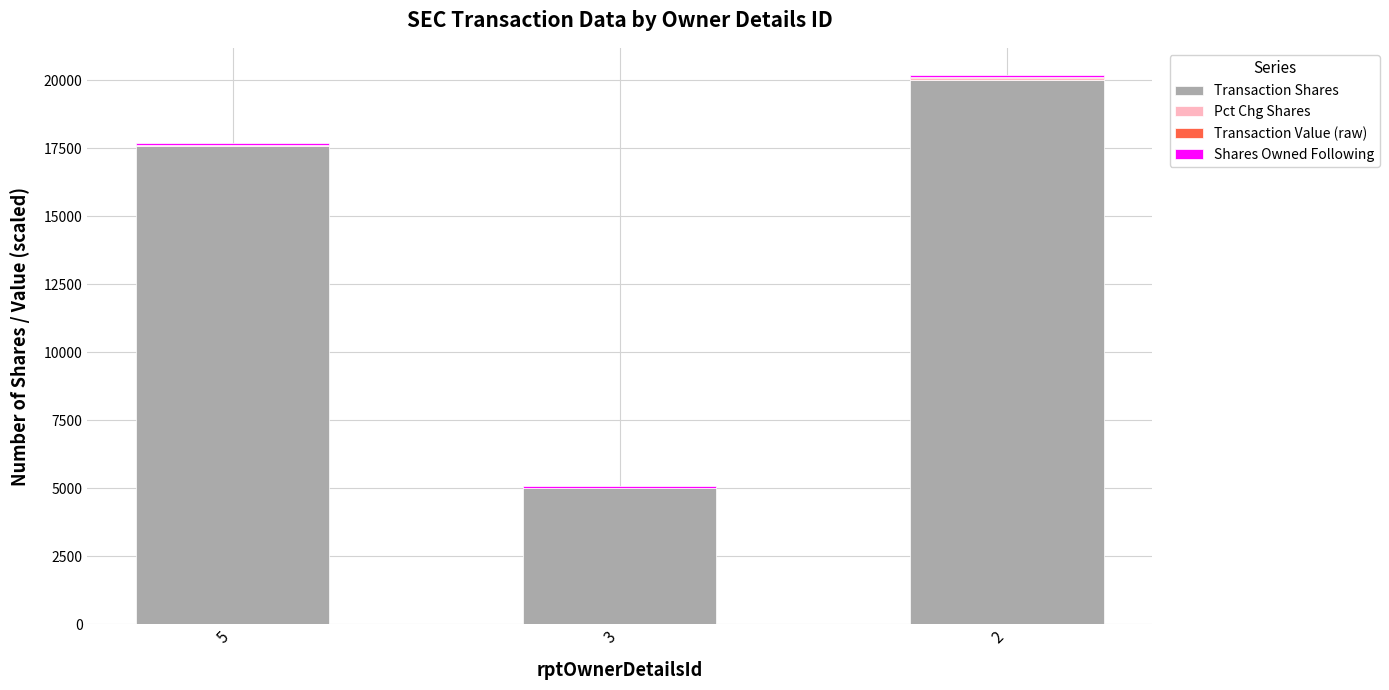

At which category is the sum across all series the highest?

2